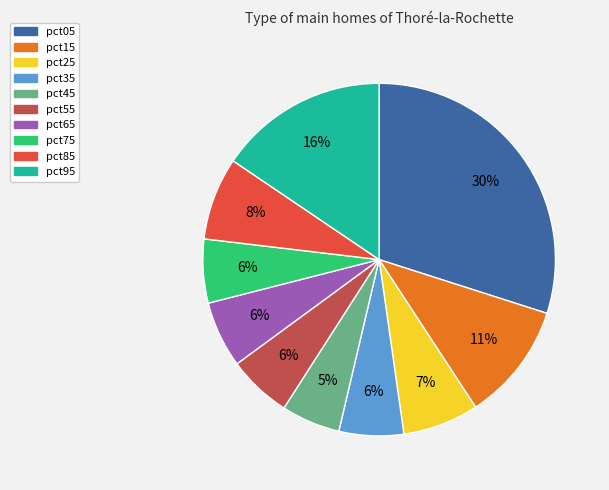

Which has a higher value, pct55 or pct05?

pct05